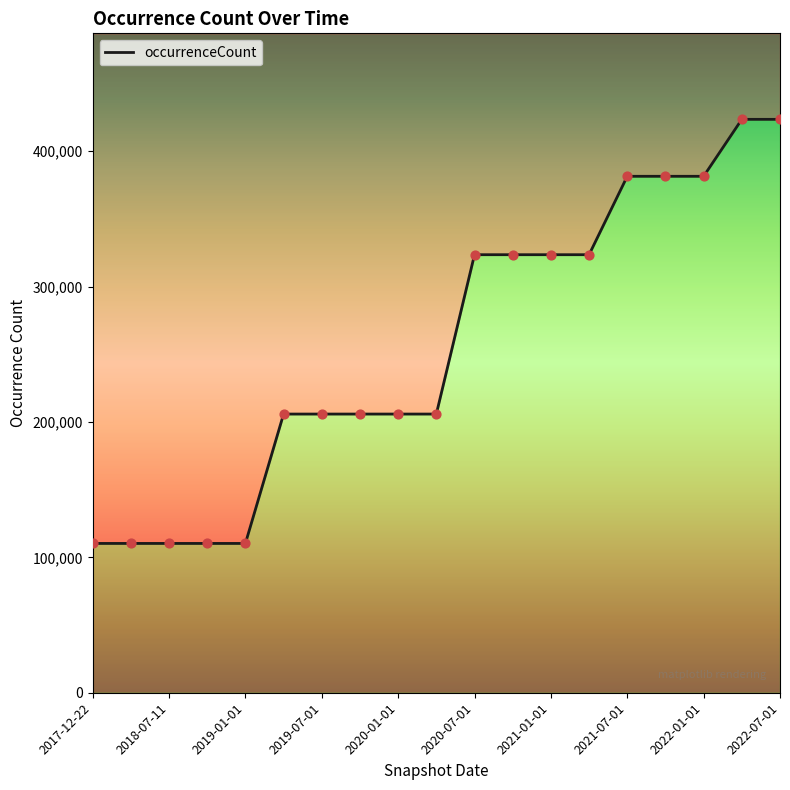

What is the change in value from 2019-01-01 to 2021-04-01?

+213299